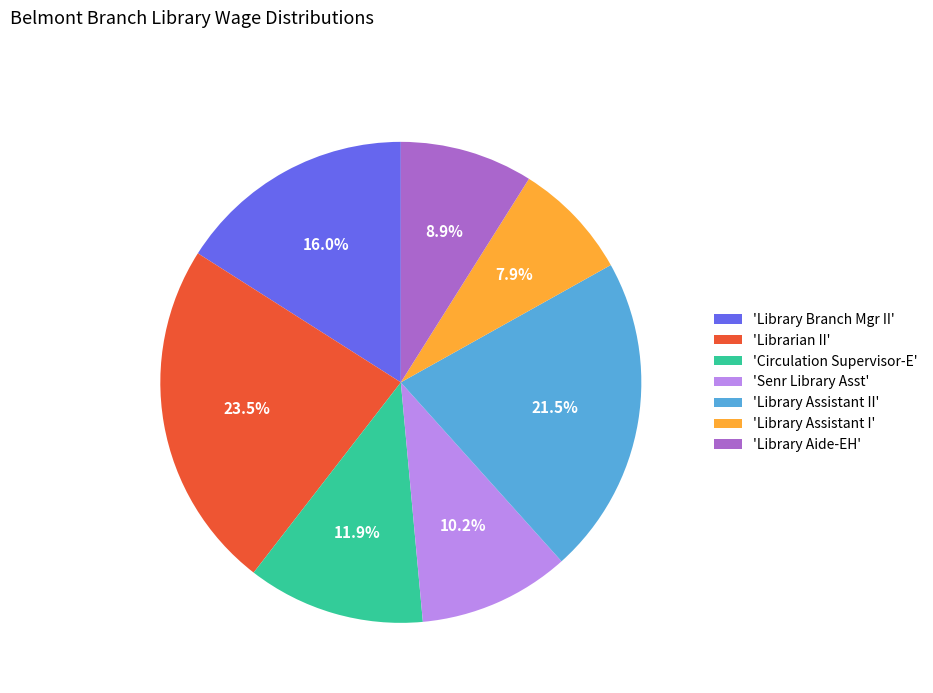

Combined, do 'Library Assistant I' and 'Library Assistant II' account for over 50%?

No